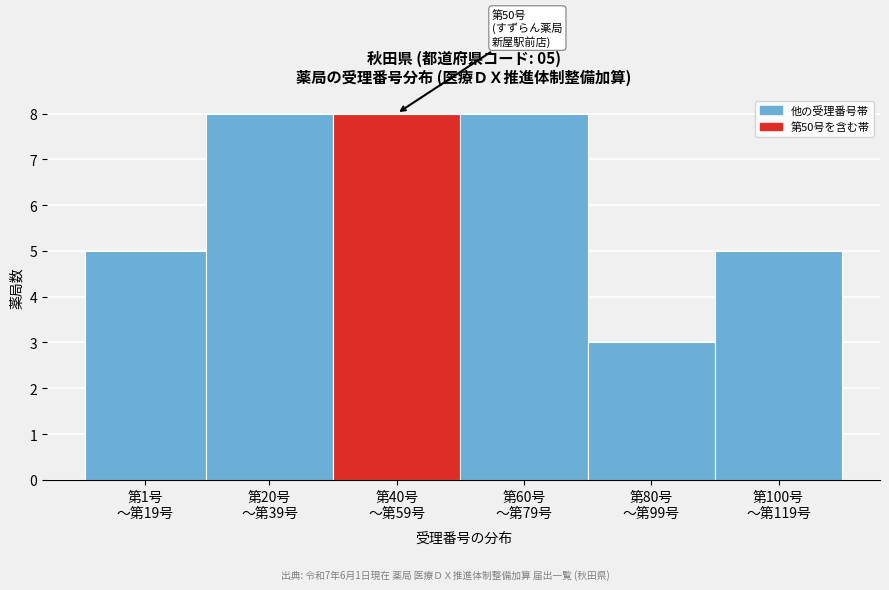

Reading left to right, list all the values displayed in this chart.

5	8	8	8	3	5